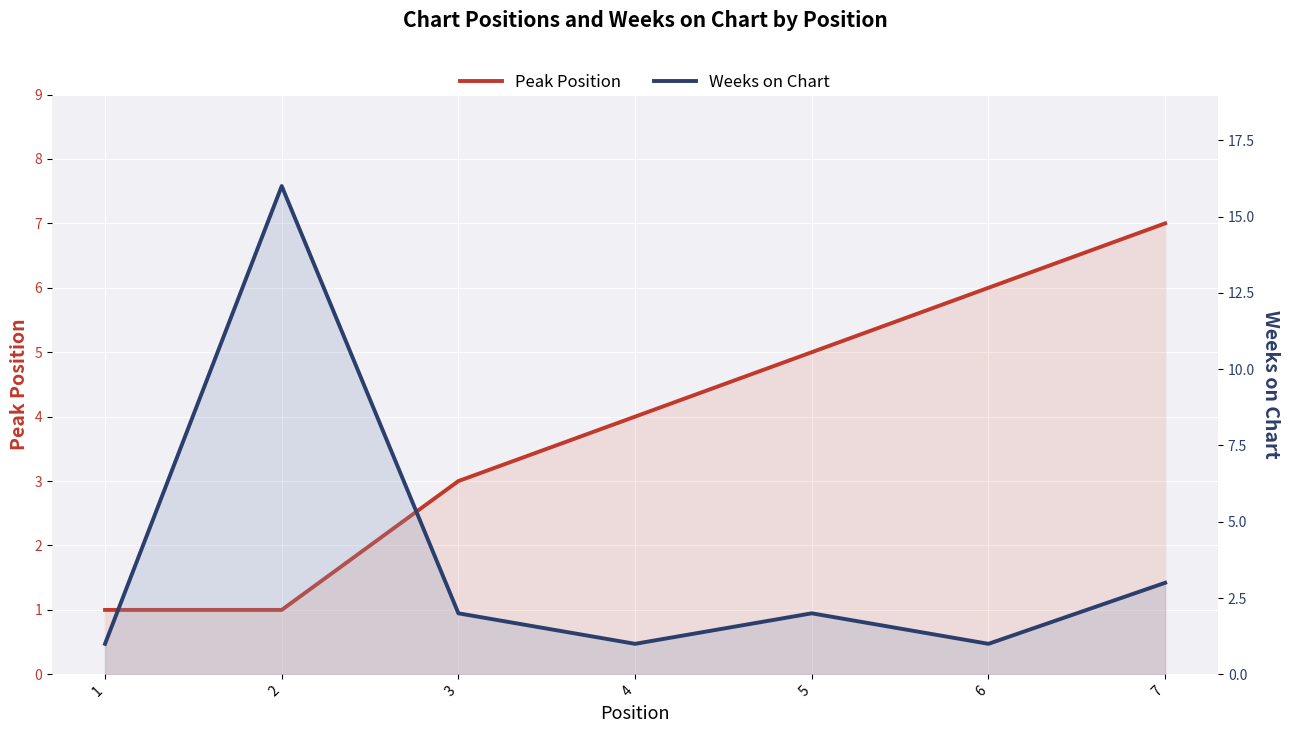

Does the chart display data point markers on the line(s)?

No